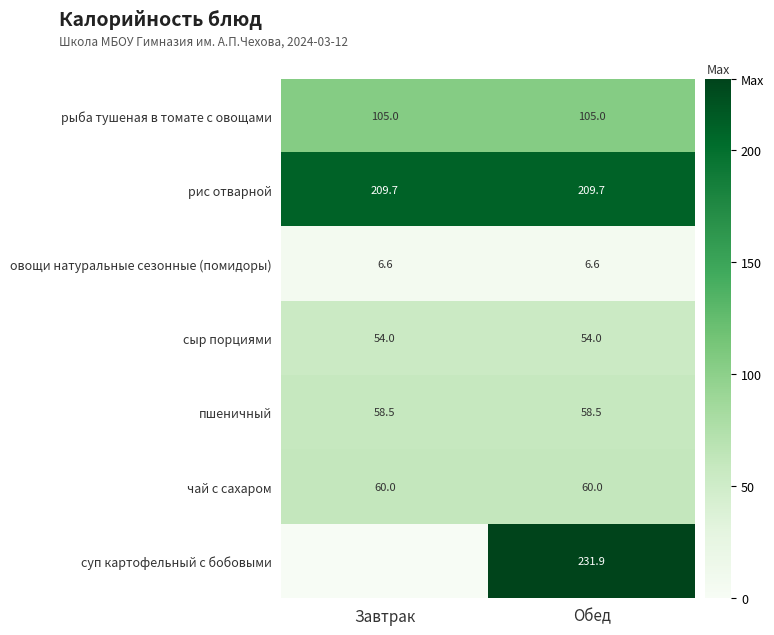

What value does the рис отварной series have at Обед?

209.7